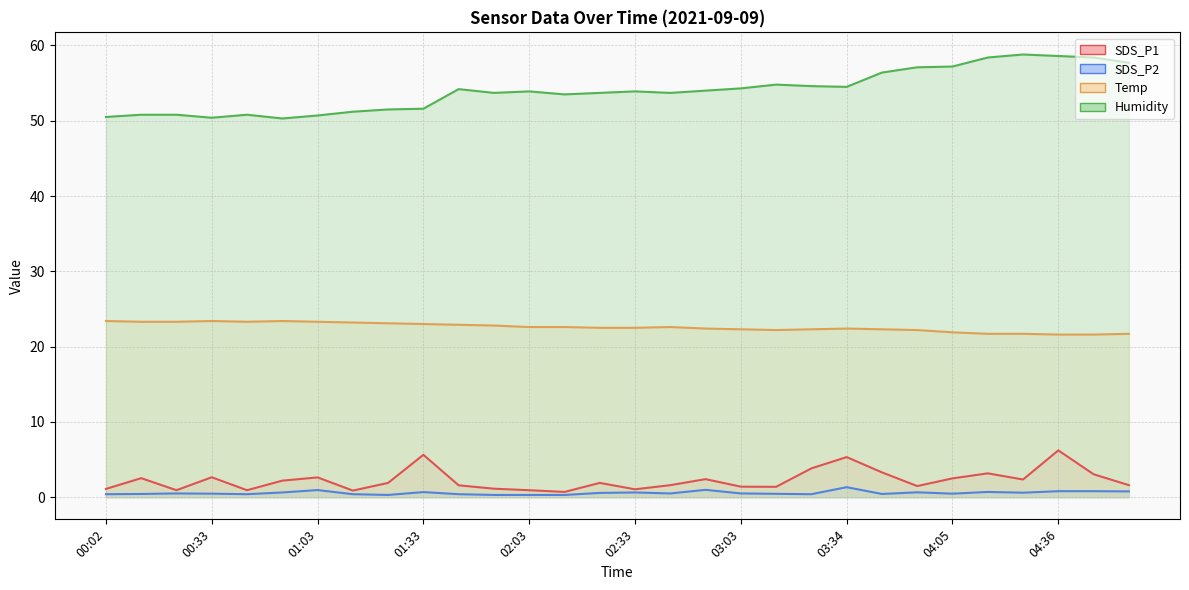

What is the average value of the SDS_P2 series?

0.6